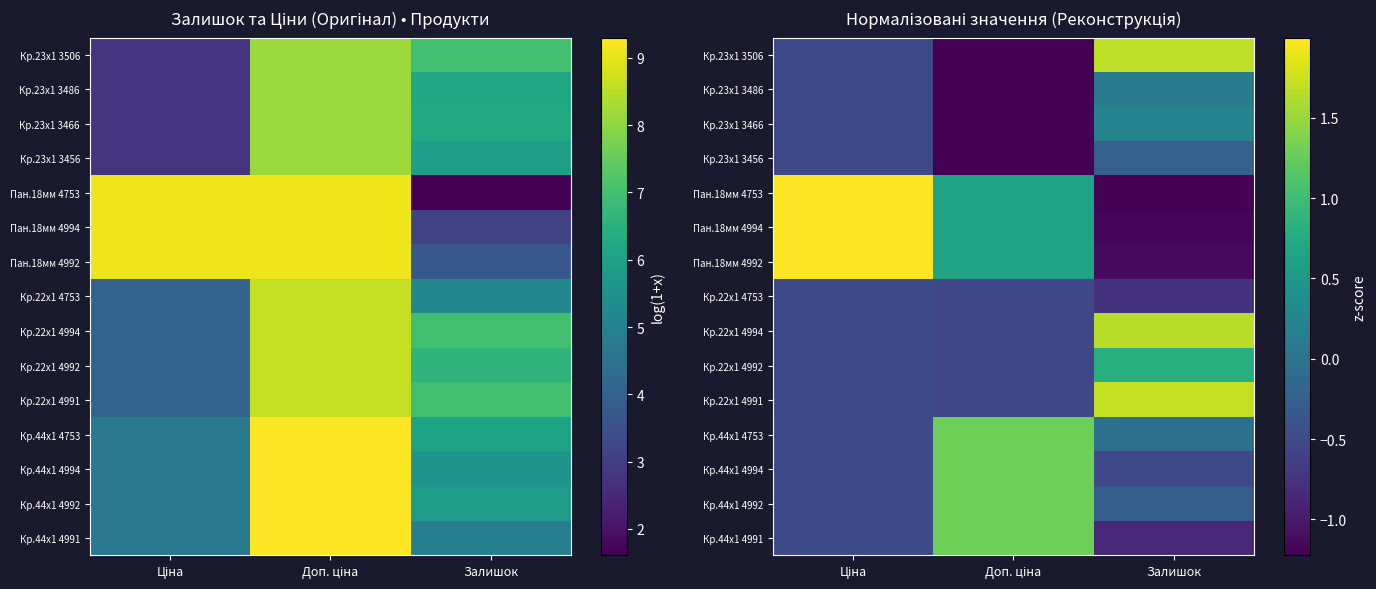

Between Доп. ціна and Залишок, which is larger?

Доп. ціна